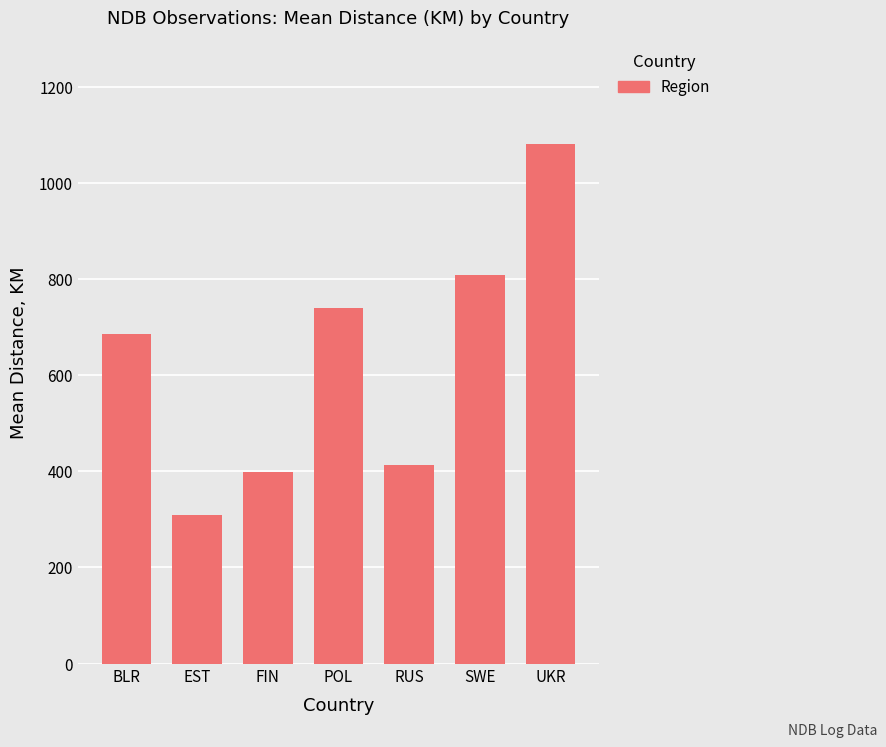

Reading right to left, list all the values displayed in this chart.

UKR=1081.0	SWE=808.0	RUS=412.8	POL=740.7	FIN=398.6	EST=309.0	BLR=685.0